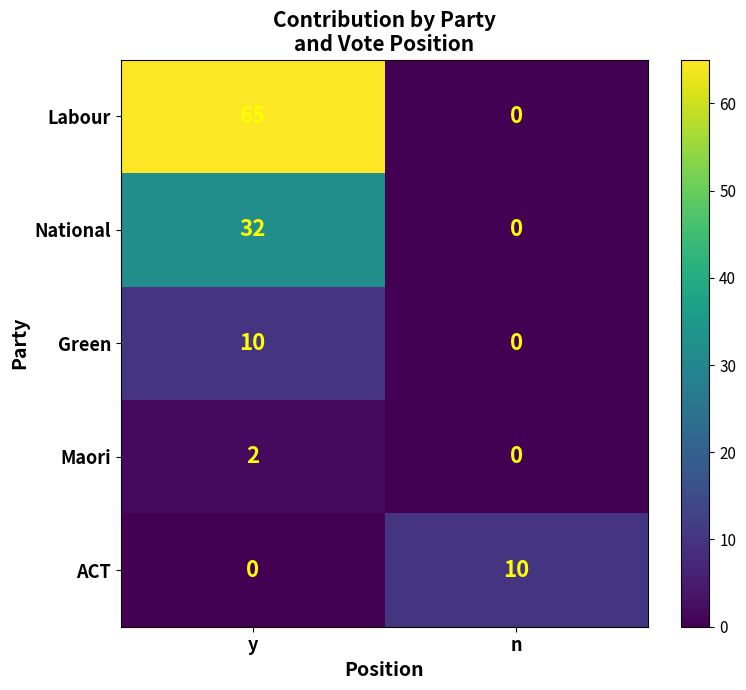

Is it true that National equals 11 at n?

False